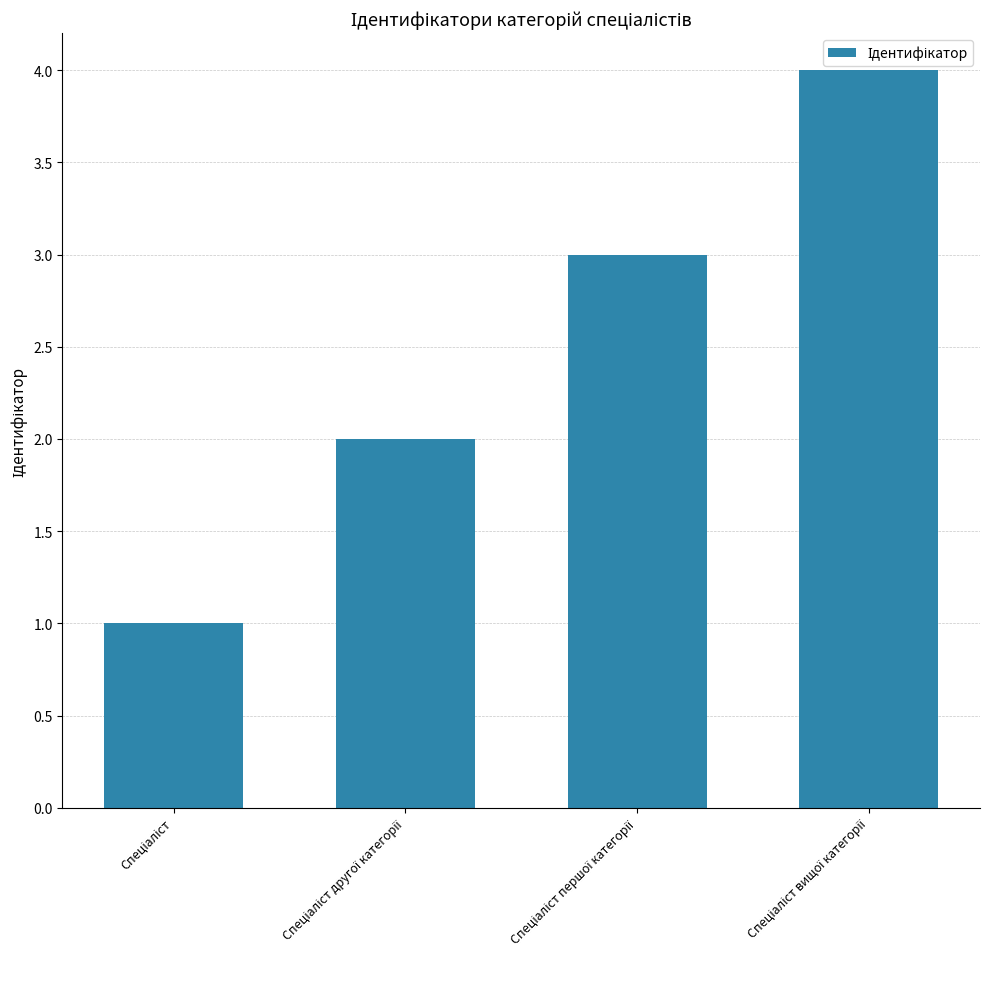

What is the sum of all values?

10